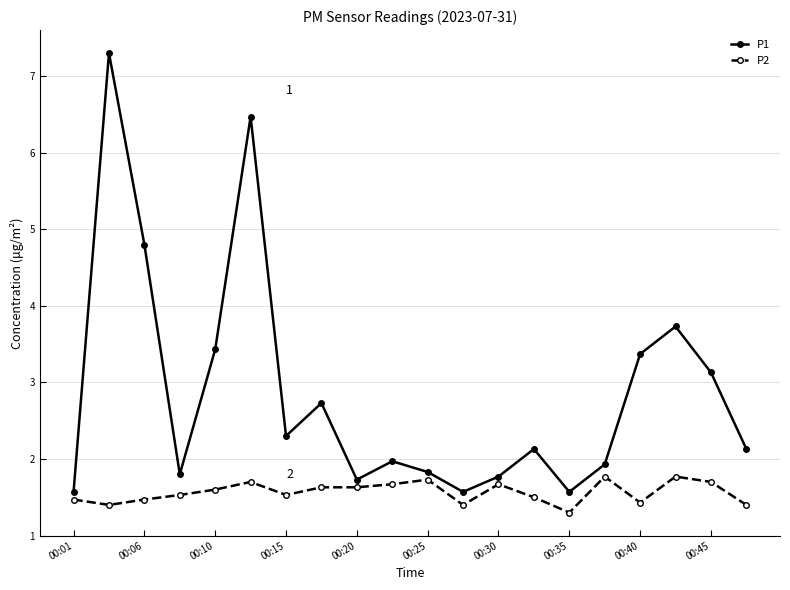

What is the difference between the second highest and second lowest values in the P2 series?

0.4